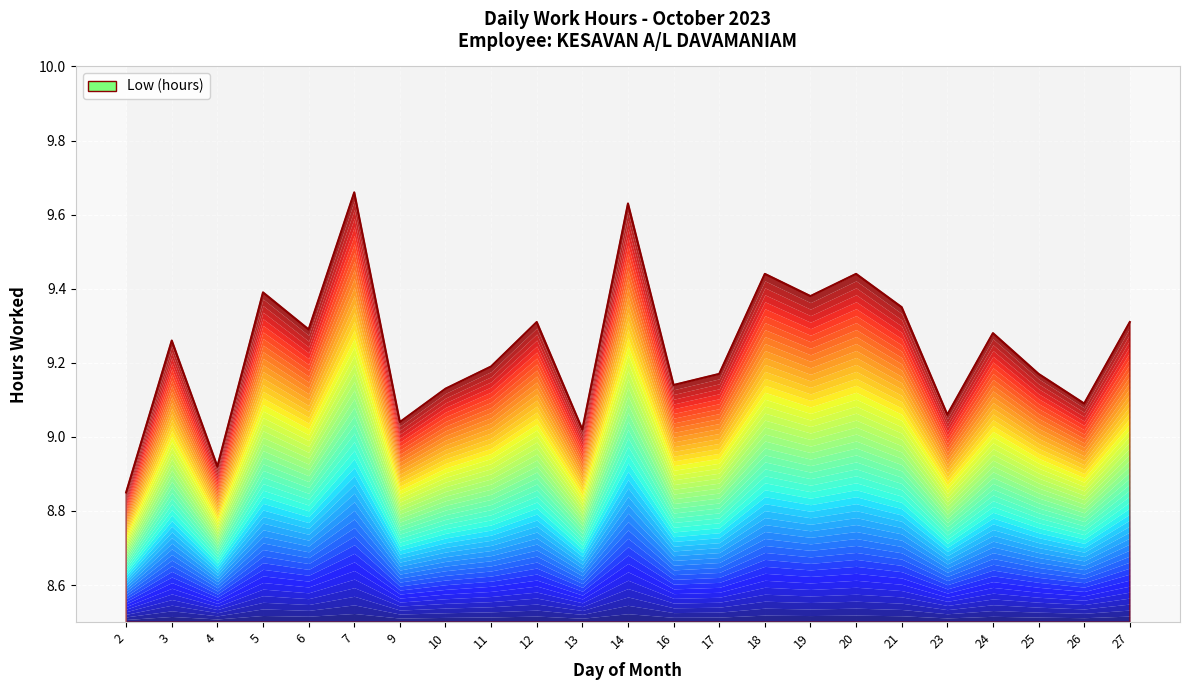

What is the value of the 3rd point from the left?

8.9